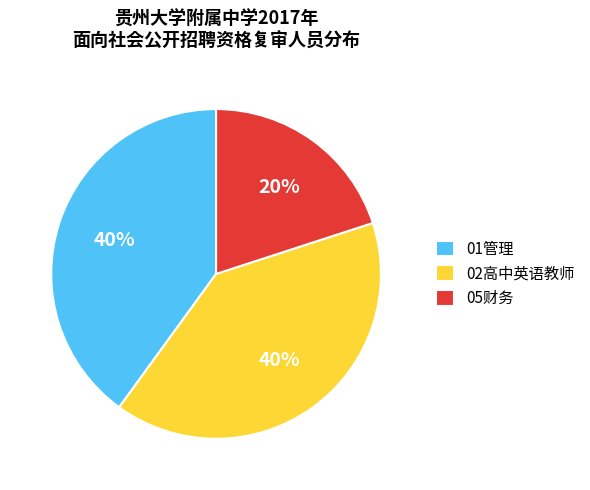

Between 05财务 and 01管理, which is larger?

01管理